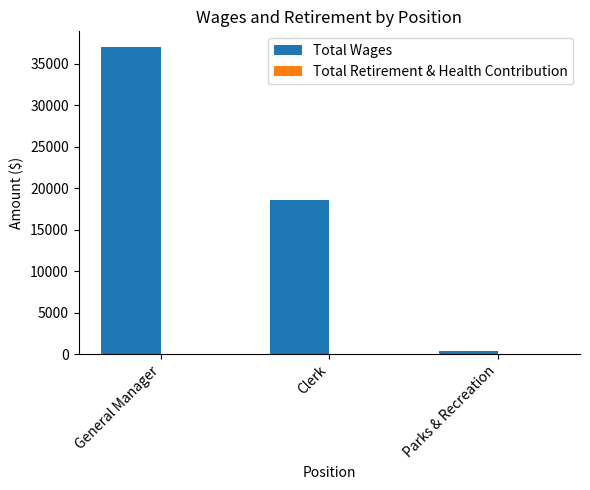

What is the difference between the maximum and minimum values?

36697